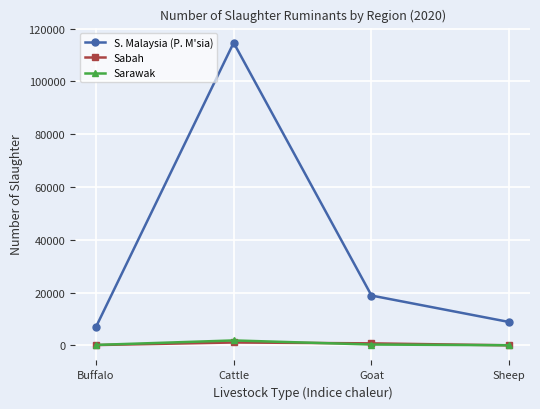

How many lines are shown in the chart?

3